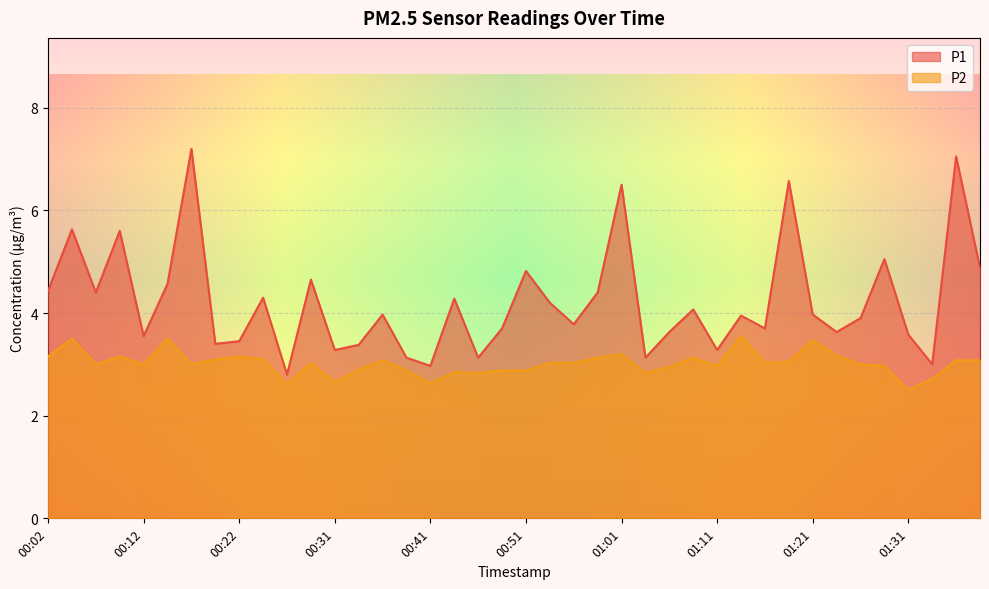

Which series has the largest range (max minus min)?

P1